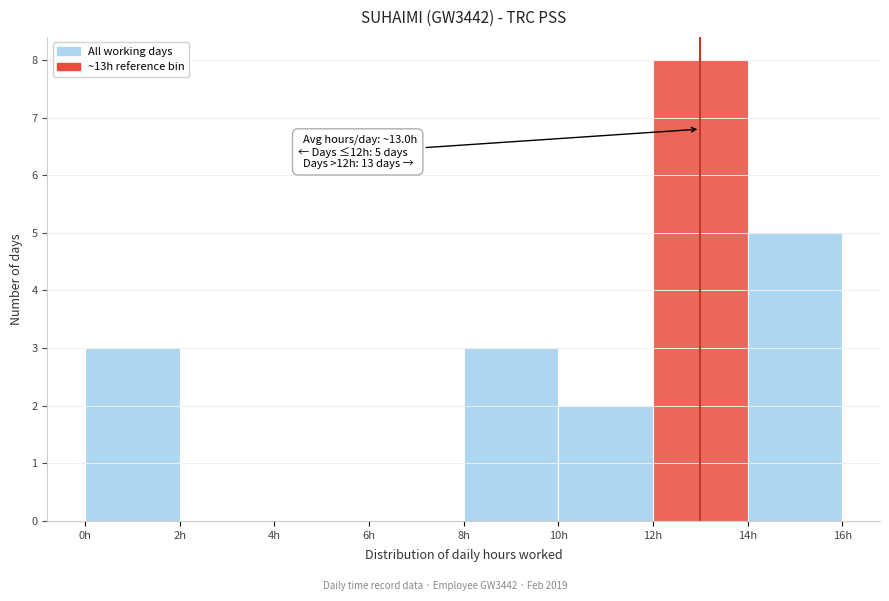

Over which range of the x-axis is the bar tallest?

12 to 14